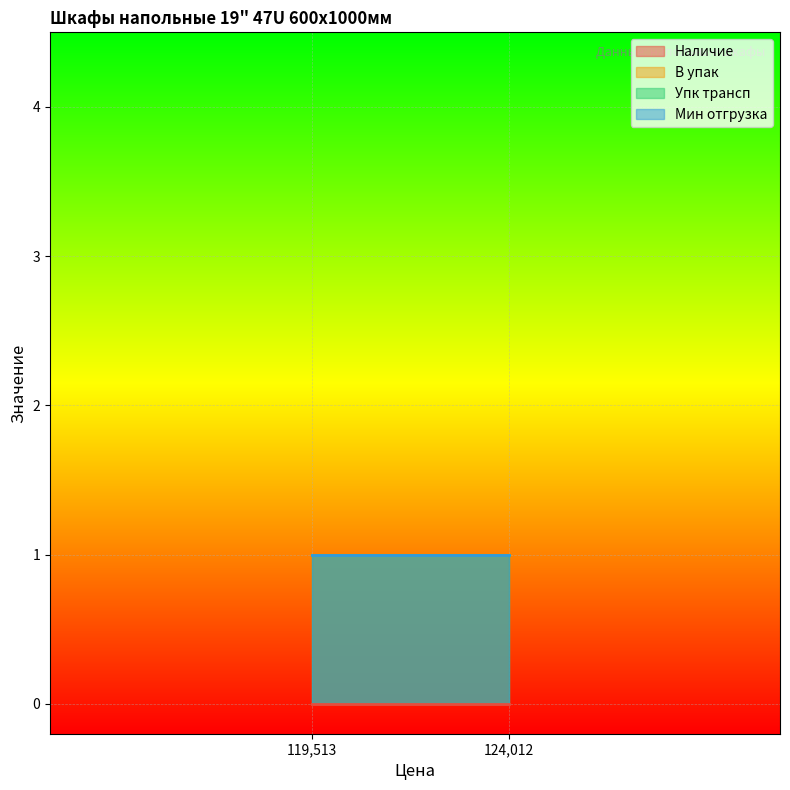

What is the spread (max minus min) of values at 119513?

1